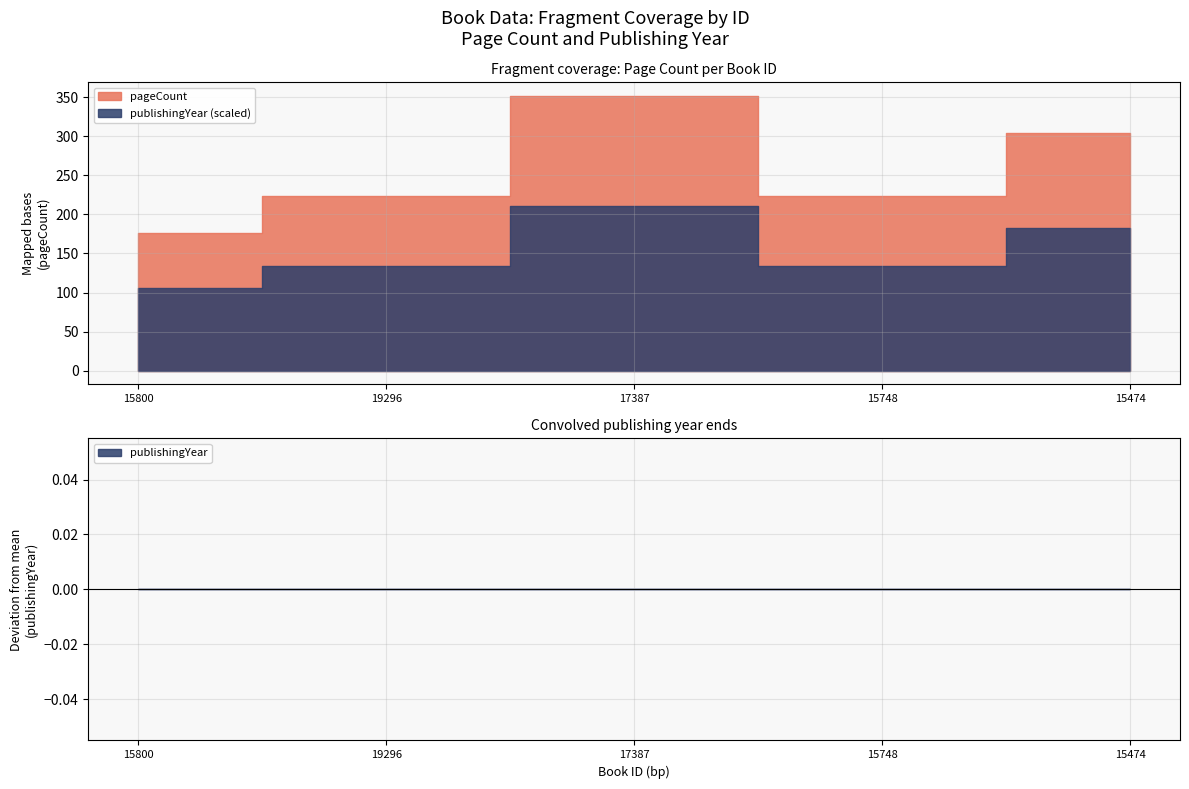

What is the sum of all publishingYear values?

9980